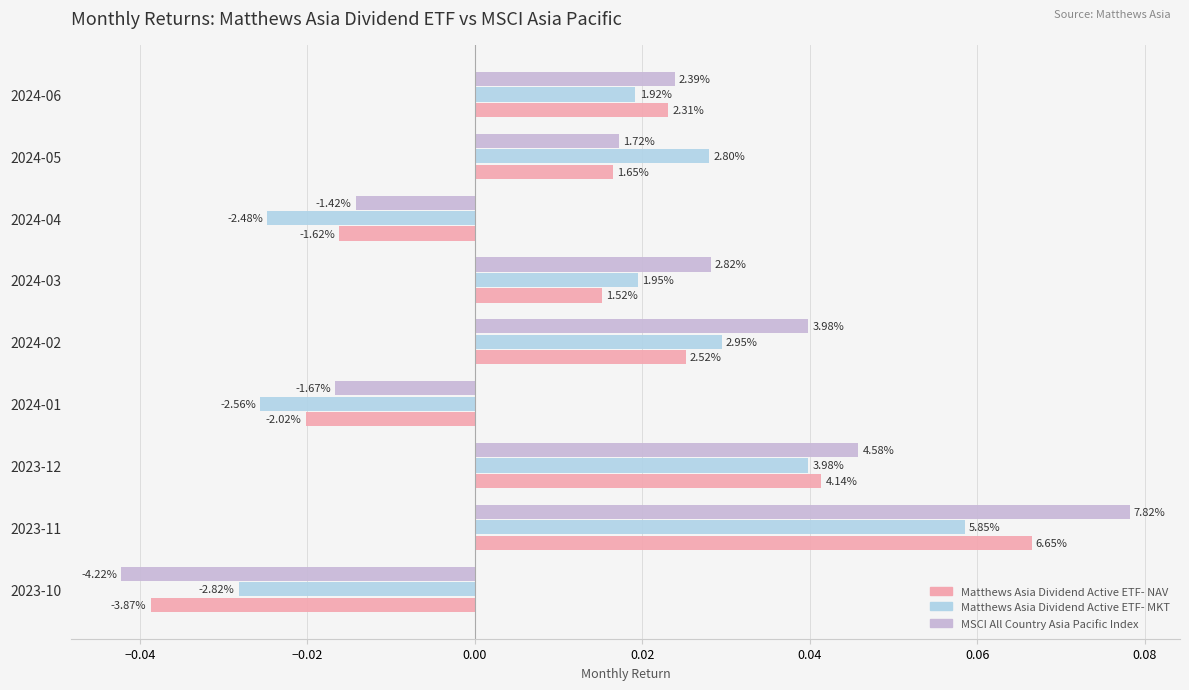

What is the sum of all MSCI All Country Asia Pacific Index values?

0.2